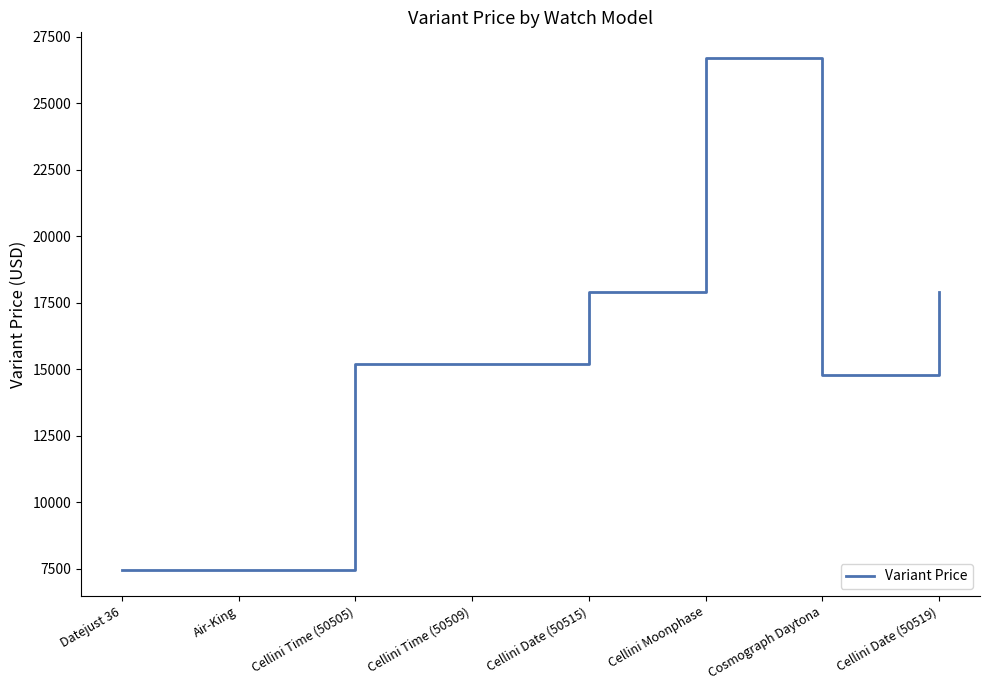

The value at Cellini Moonphase is 15737. True or false?

False